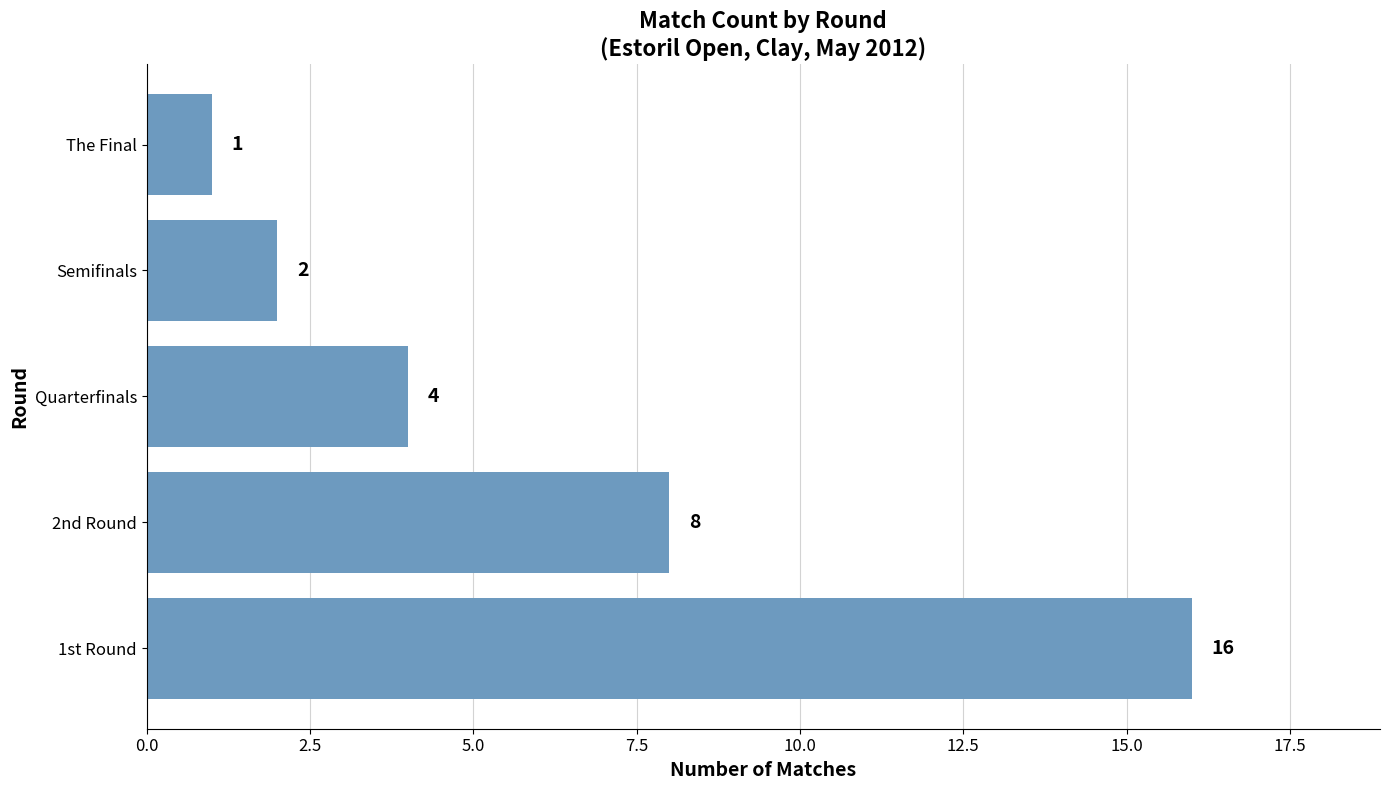

The chart shows a value of 4 at Quarterfinals. True or false?

True